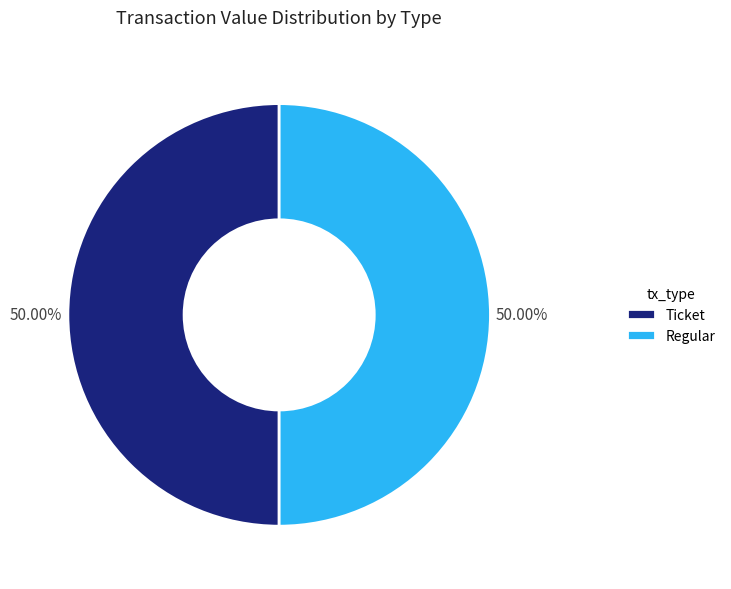

What is the ratio of the value at Ticket to the value at Regular?

1.0